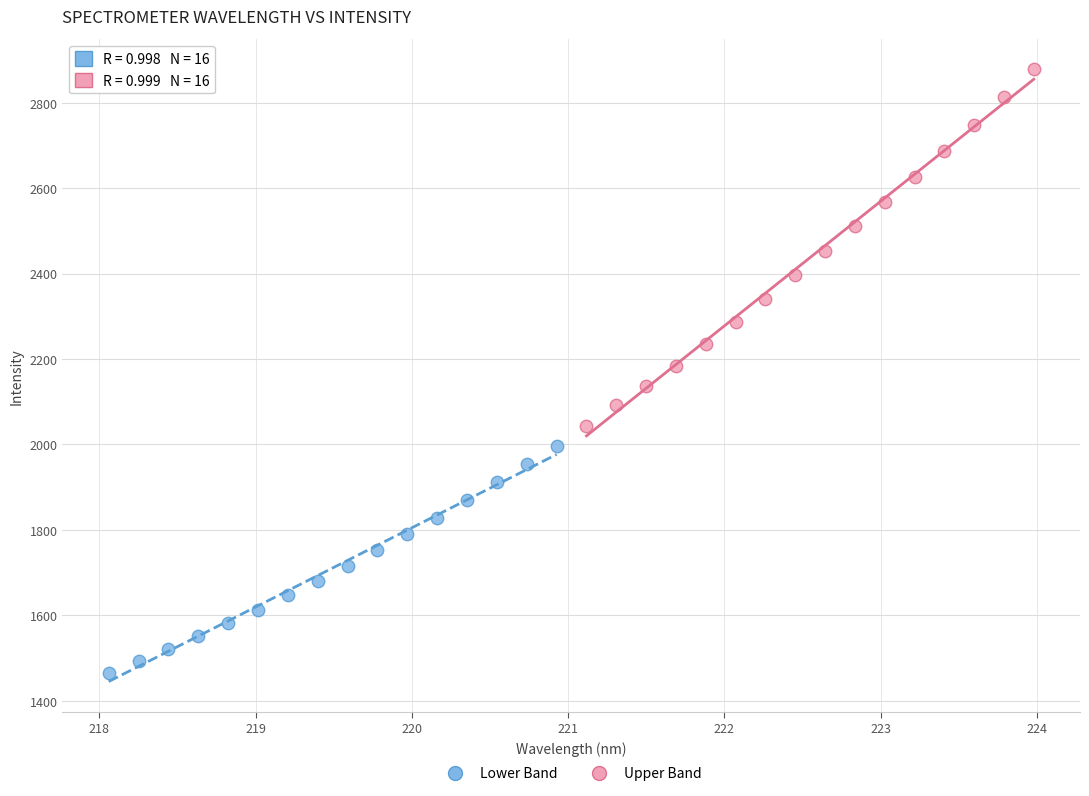

Which series has the largest Y range (max minus min)?

Upper Band